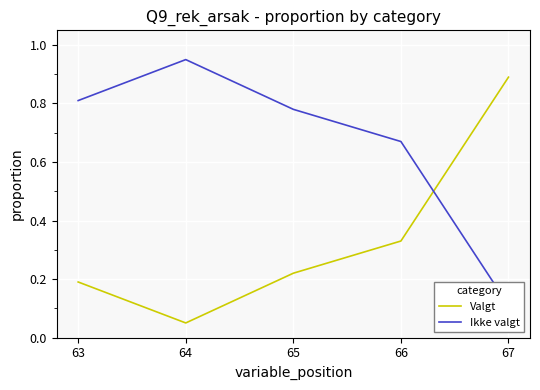

The value of Ikke valgt at 65 is 0.8. True or false?

True